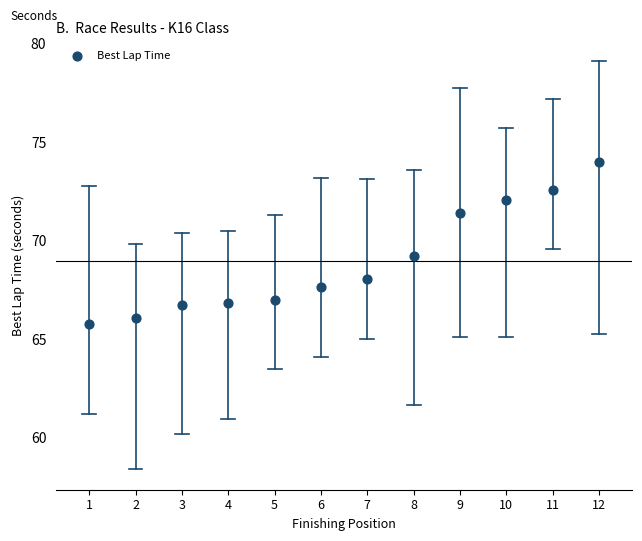

What is the average X value?

6.5